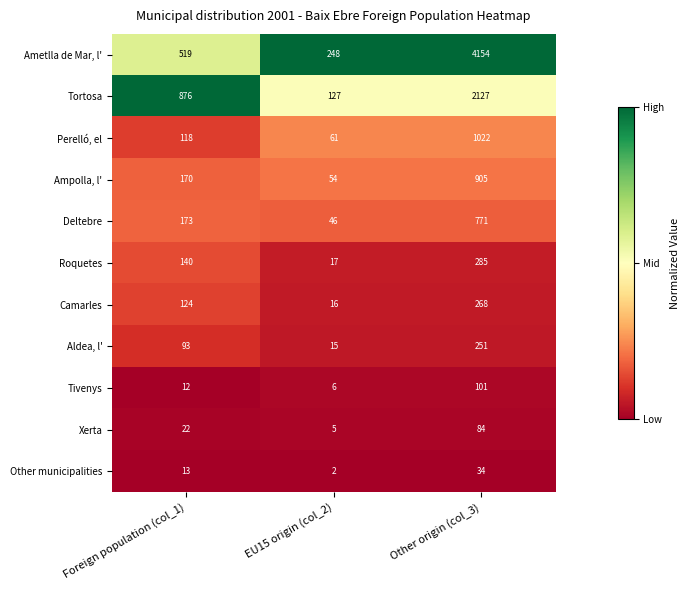

The Ampolla, l' series shows 79 at EU15 origin (col_2). True or false?

False